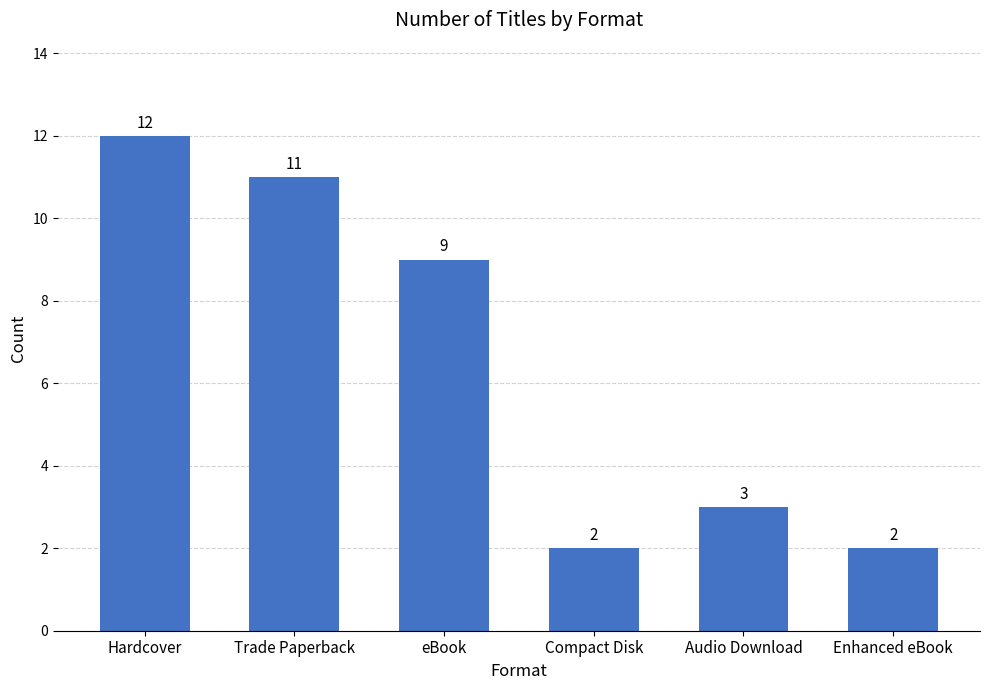

Count the number of data series in this chart.

1